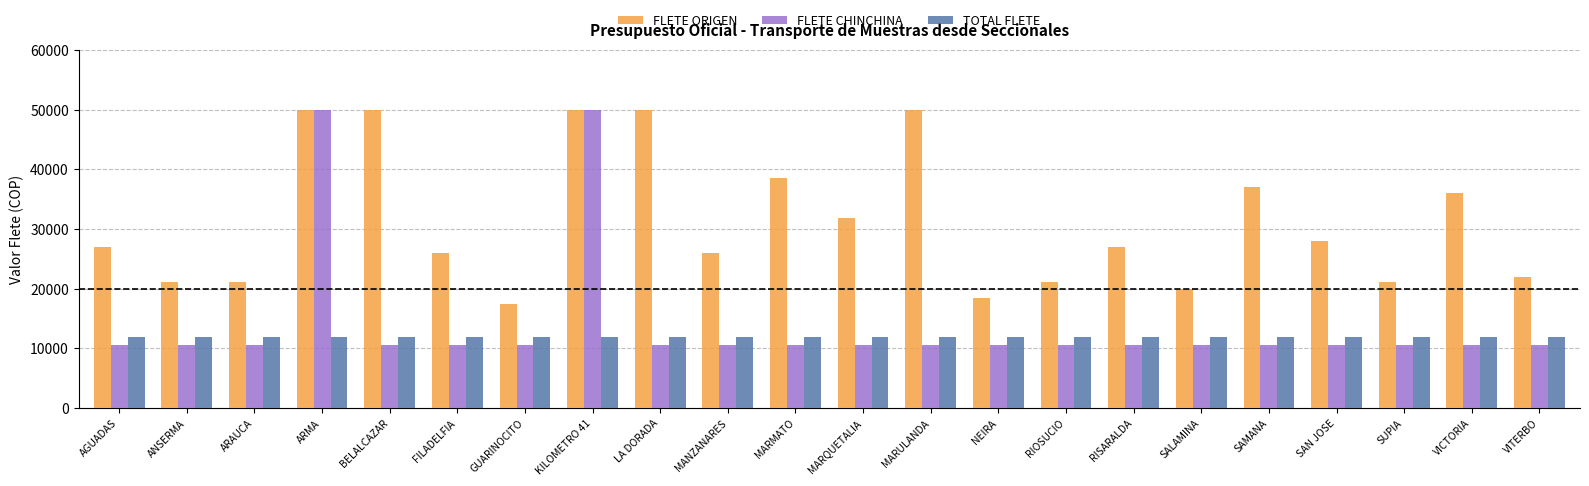

Reading left to right, list all the values displayed in this chart.

FLETE ORIGEN: AGUADAS=26900	ANSERMA=21200	ARAUCA=21200	ARMA=50000	BELALCAZAR=50000	FILADELFIA=26000	GUARINOCITO=17500	KILOMETRO 41=50000	LA DORADA=50000	MANZANARES=26000	MARMATO=38500	MARQUETALIA=31800	MARULANDA=50000	NEIRA=18500	RIOSUCIO=21200	RISARALDA=26900	SALAMINA=20000	SAMANA=37000	SAN JOSE=28000	SUPIA=21200	VICTORIA=36000	VITERBO=22000
FLETE CHINCHINA: AGUADAS=10600	ANSERMA=10600	ARAUCA=10600	ARMA=50000	BELALCAZAR=10600	FILADELFIA=10600	GUARINOCITO=10600	KILOMETRO 41=50000	LA DORADA=10600	MANZANARES=10600	MARMATO=10600	MARQUETALIA=10600	MARULANDA=10600	NEIRA=10600	RIOSUCIO=10600	RISARALDA=10600	SALAMINA=10600	SAMANA=10600	SAN JOSE=10600	SUPIA=10600	VICTORIA=10600	VITERBO=10600
TOTAL FLETE: AGUADAS=11850	ANSERMA=11850	ARAUCA=11850	ARMA=11850	BELALCAZAR=11850	FILADELFIA=11850	GUARINOCITO=11850	KILOMETRO 41=11850	LA DORADA=11850	MANZANARES=11850	MARMATO=11850	MARQUETALIA=11850	MARULANDA=11850	NEIRA=11850	RIOSUCIO=11850	RISARALDA=11850	SALAMINA=11850	SAMANA=11850	SAN JOSE=11850	SUPIA=11850	VICTORIA=11850	VITERBO=11850